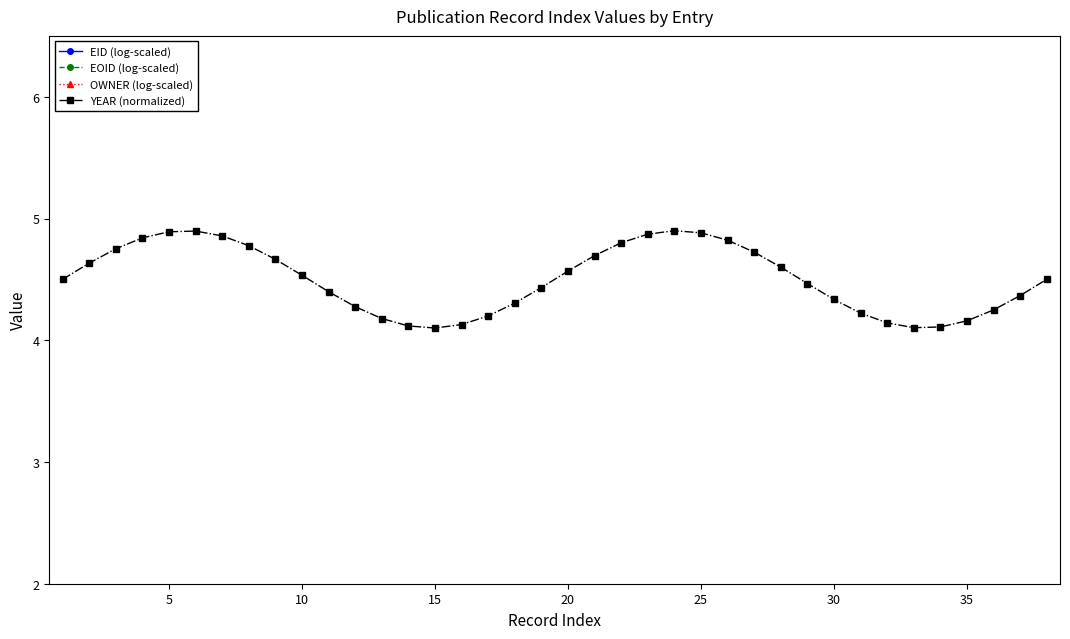

How many data points in OWNER (log-scaled) are above 14?

22